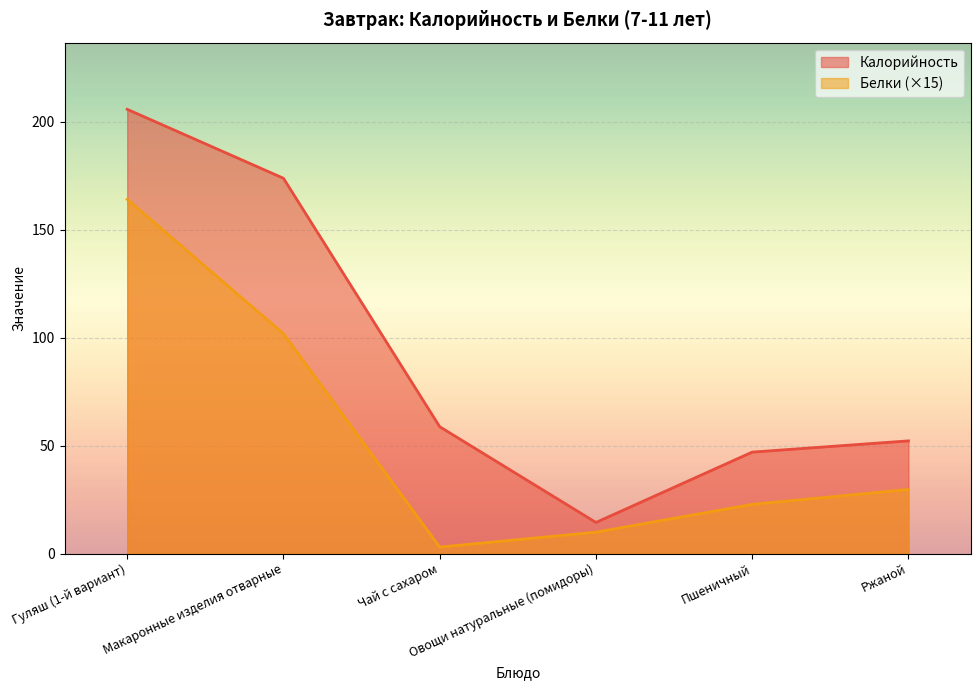

Where does the Калорийность series first go above 58?

Гуляш (1-й вариант)